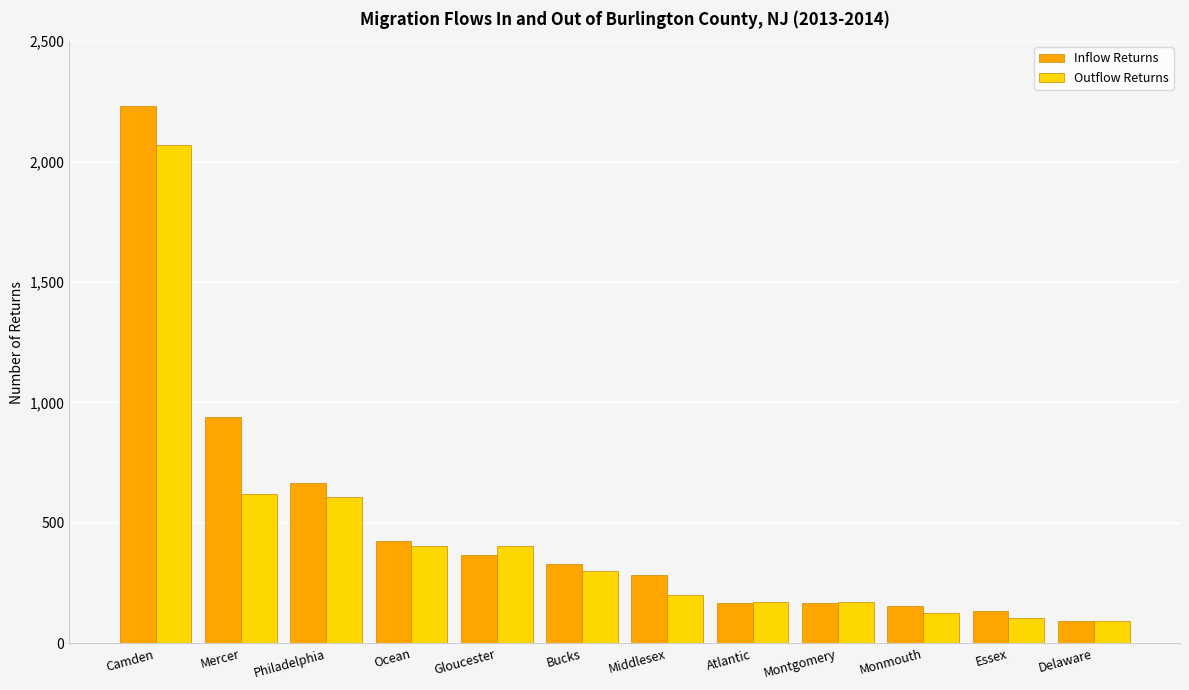

What is the greatest value displayed?

2232